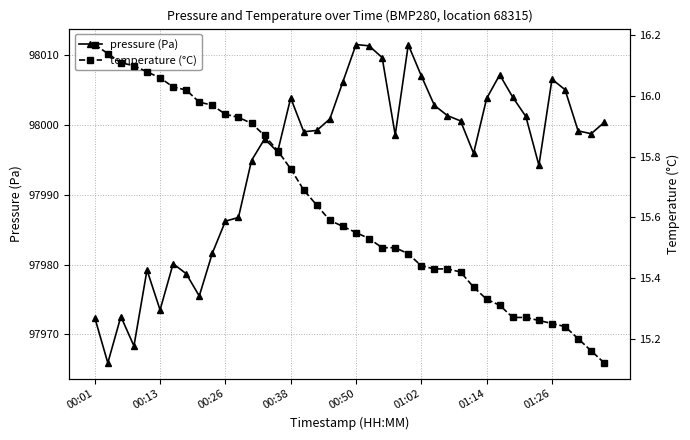

What is the lowest value of the pressure (Pa) series?

97965.9